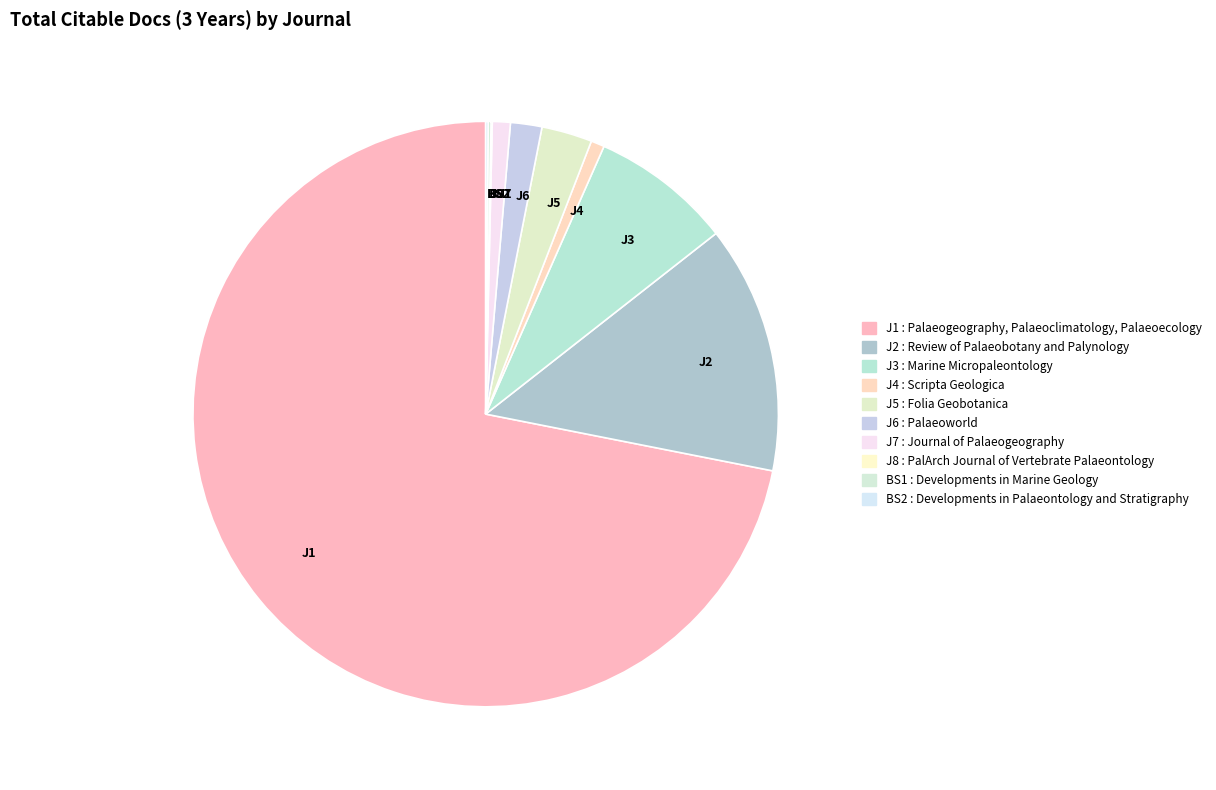

Do J3 and J4 together represent more than half of the pie?

No